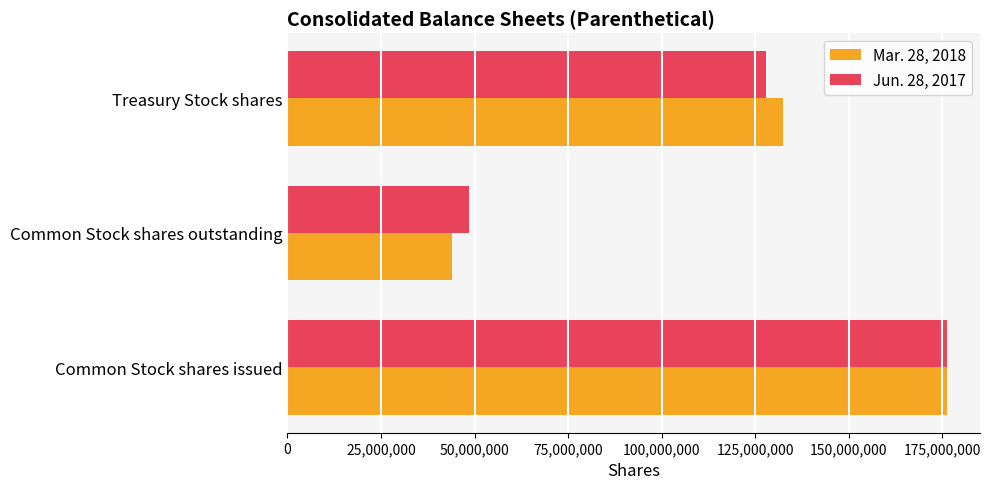

List the labels in order of Mar. 28, 2018 value, smallest first.

Common Stock shares outstanding, Treasury Stock shares, Common Stock shares issued